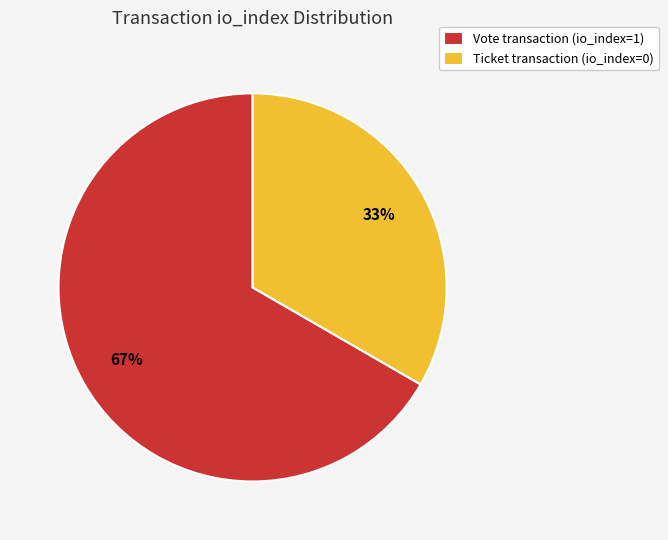

Is the sum of Vote transaction (io_index=1) and Ticket transaction (io_index=0) greater than half?

Yes